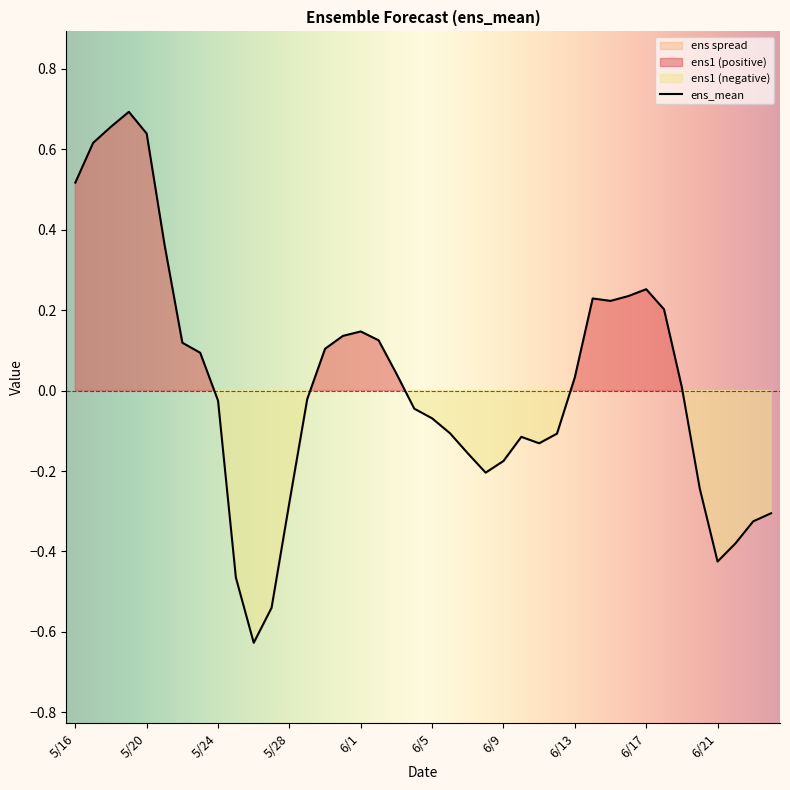

Is it true that ens_mean equals 0.4 at 6/17?

False